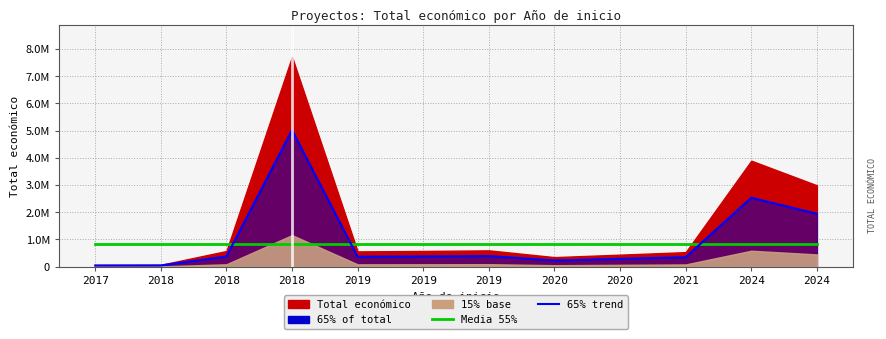

At which category does the chart reach its peak across all series?

2018